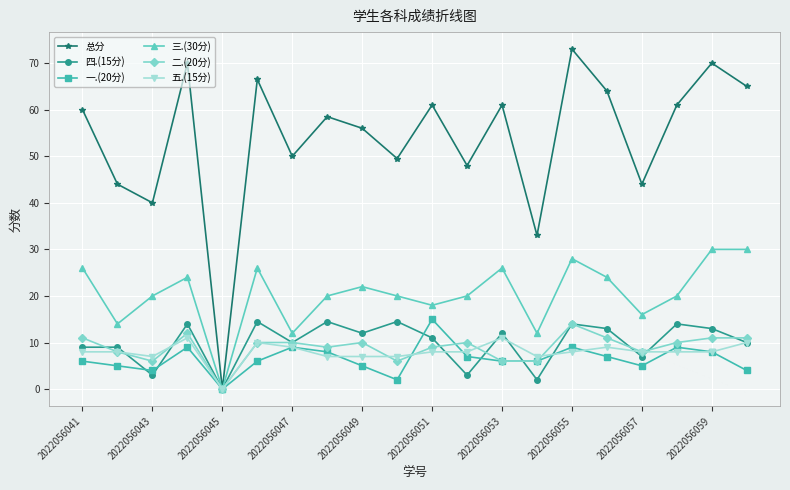

Which series has the largest total across all categories?

总分